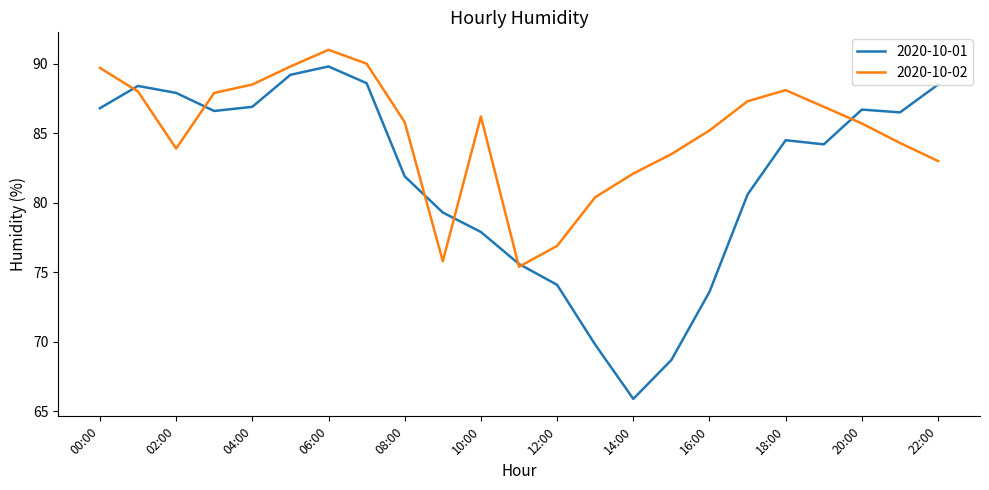

What is the difference between the maximum and minimum values in the 2020-10-02 series?

15.6